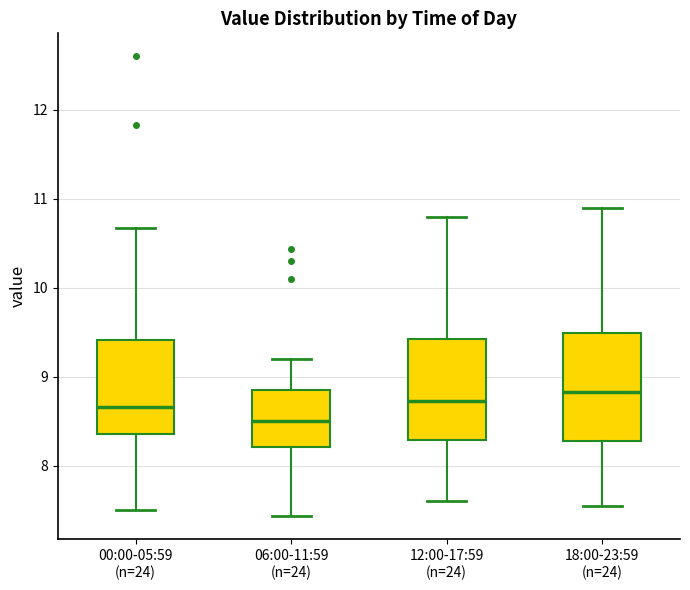

Where does the median line of the box for 18:00-23:59 (n=24) sit on the y-axis? The values are not printed on the chart, so give them approximately, as read against the axis.

8.8